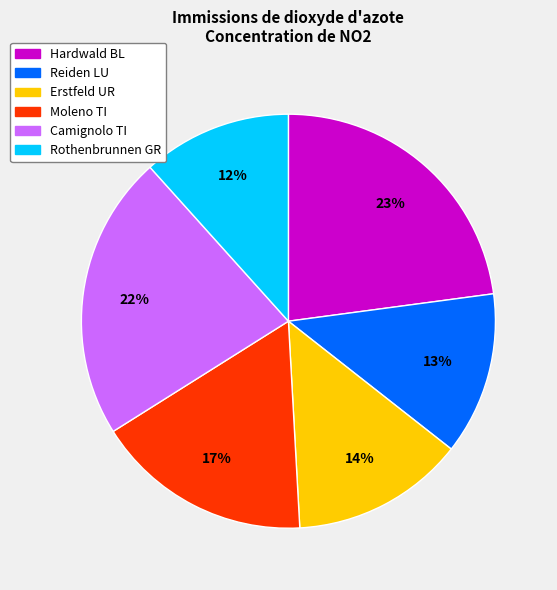

Is there a majority slice in this chart?

No